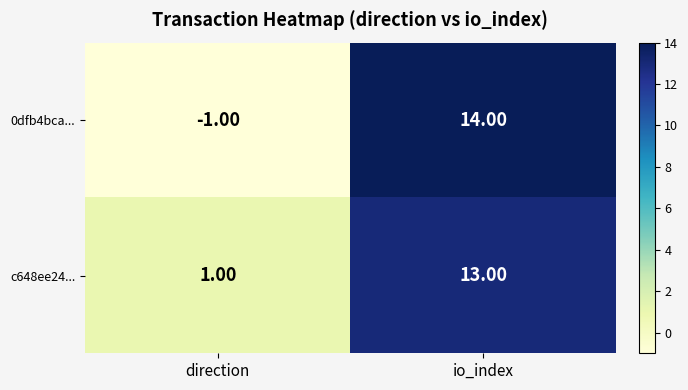

How many data points in c648ee24... are less than 13?

1